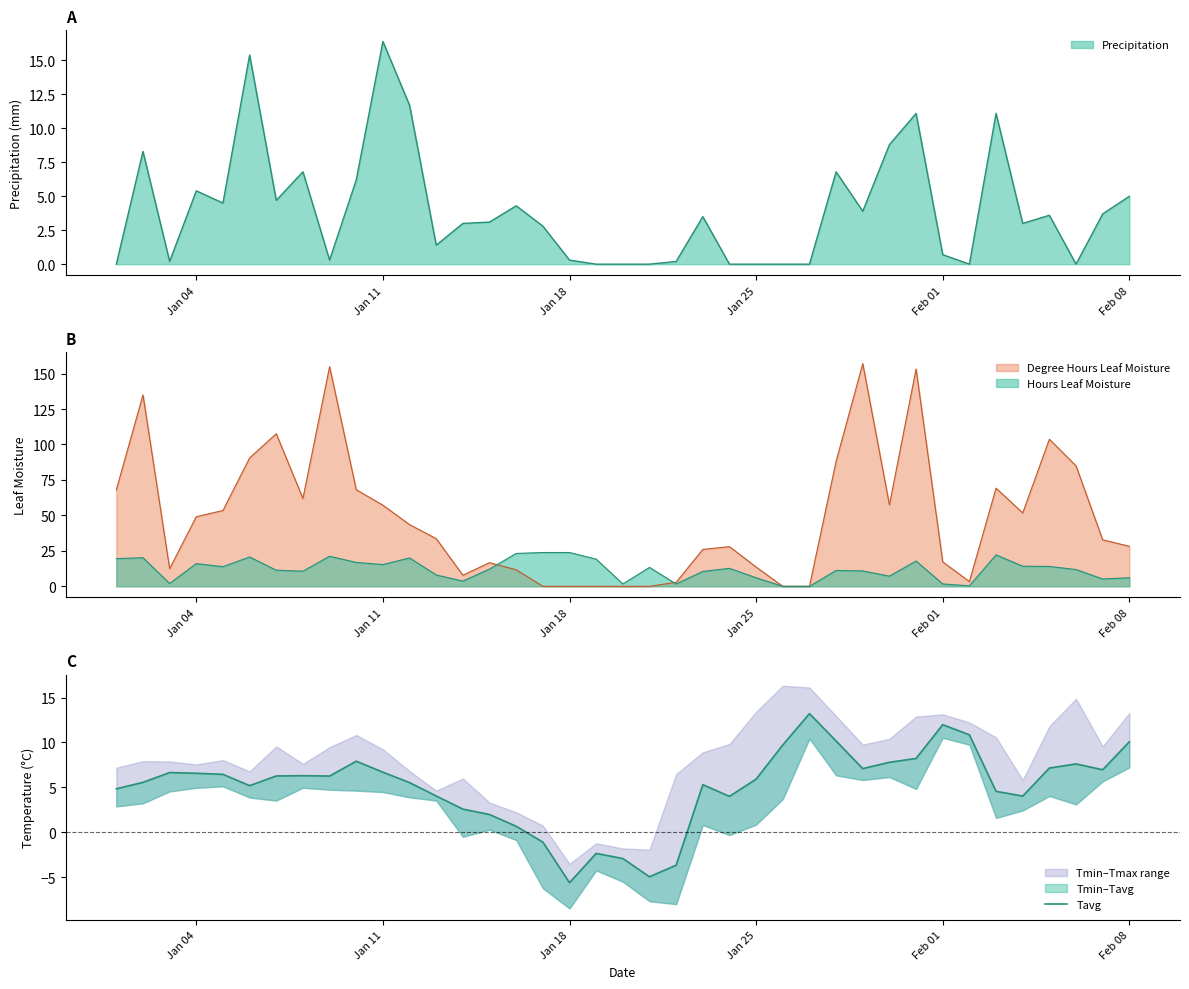

How many points are higher than both their immediate neighbors (excluding endpoints)?

8